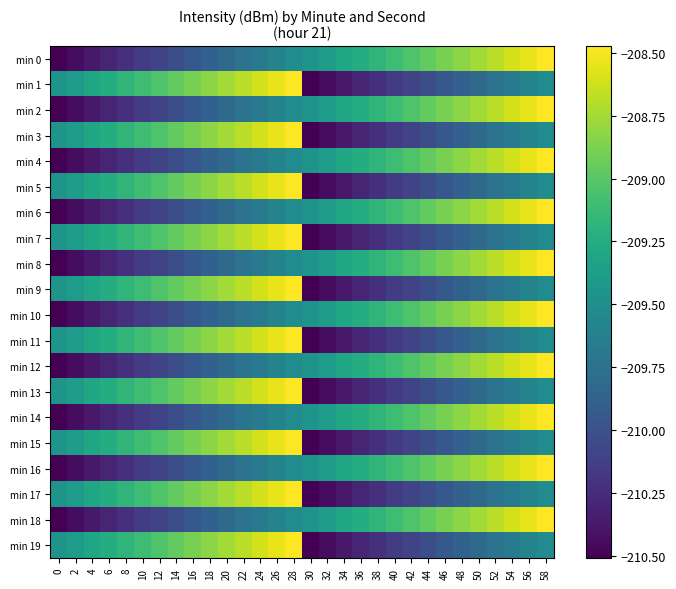

How many data points does each series have?

30